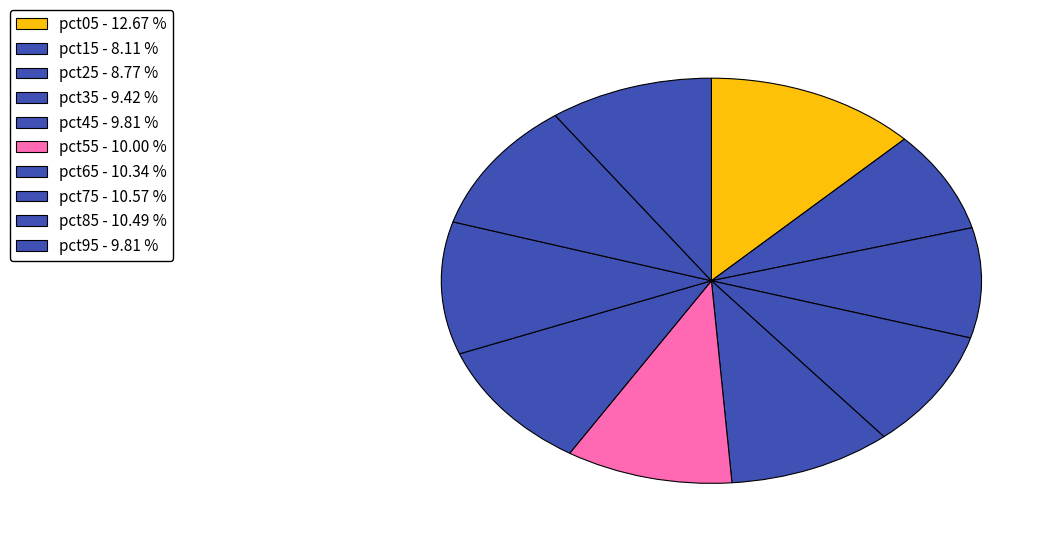

Combined, do pct45 and pct85 account for over 50%?

No